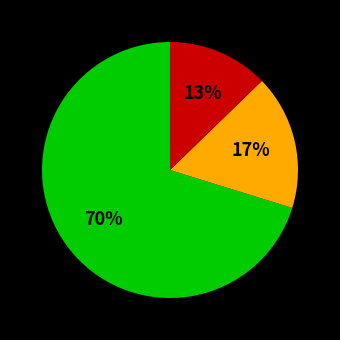

Is there any slice that represents more than half of the pie?

Yes